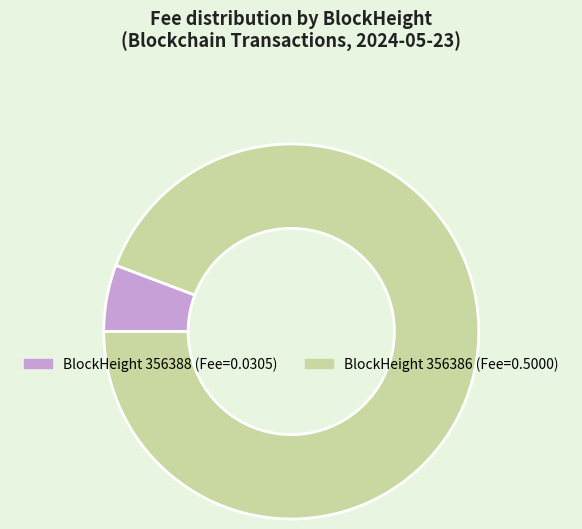

What is the majority slice?

BlockHeight 356386 (Fee=0.5000)